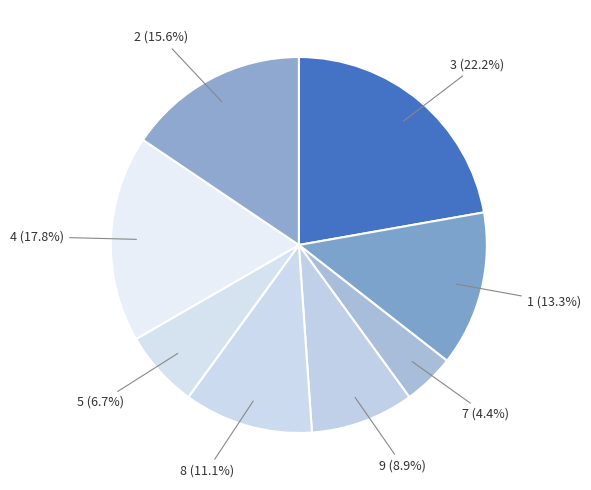

Which slice is the largest?

3